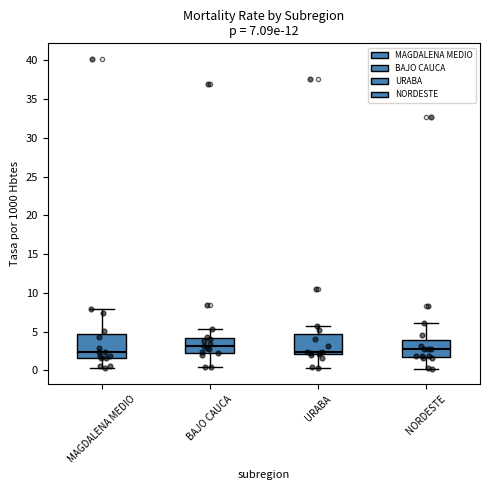

Comparing the boxes themselves (not the whiskers), which one is the tallest?

MAGDALENA MEDIO